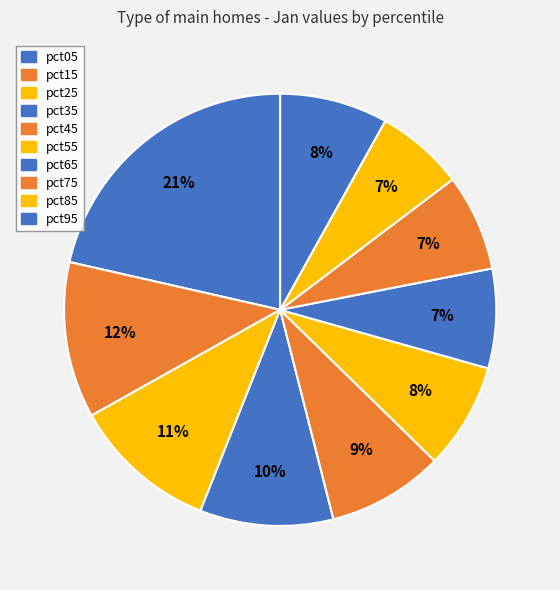

Is there a majority slice in this chart?

No